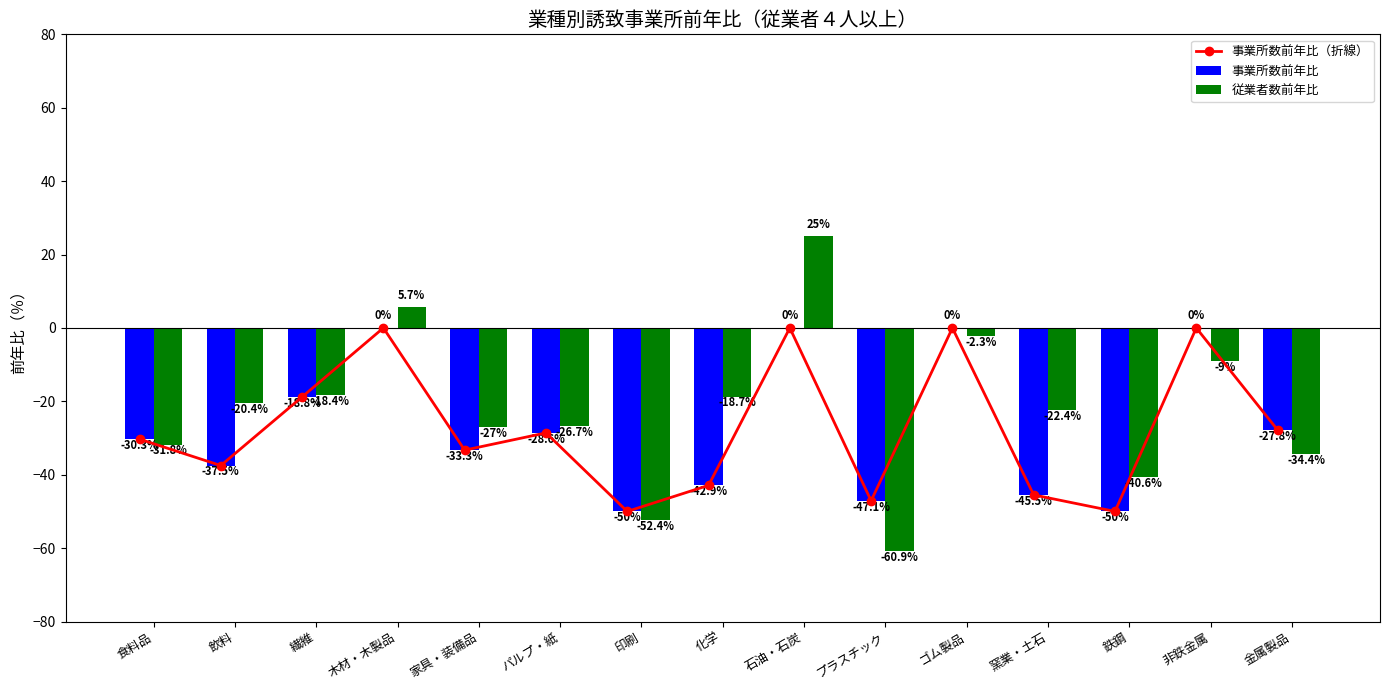

Which category has the lowest value in the 事業所数前年比 series?

印刷